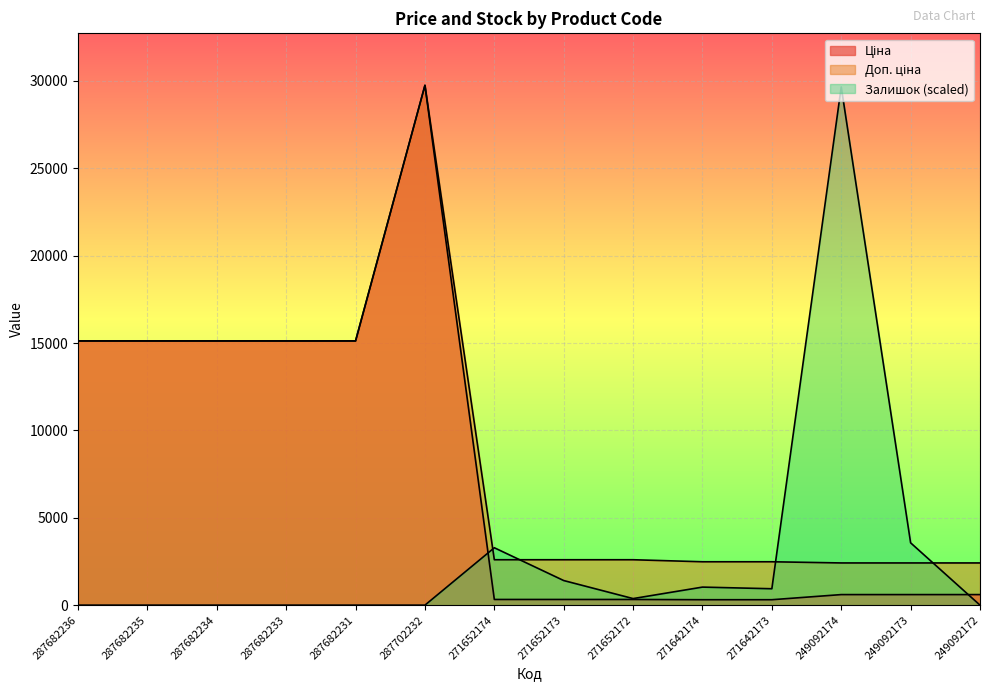

Reading left to right, transcribe all the data shown in this chart.

Ціна: 287682236=15120.0	287682235=15120.0	287682234=15120.0	287682233=15120.0	287682231=15120.0	287702232=29747.2	271652174=324.8	271652173=324.8	271652172=324.8	271642174=310.3	271642173=310.3	249092174=603.7	249092173=603.7	249092172=603.7
Доп. ціна: 287682236=15120.0	287682235=15120.0	287682234=15120.0	287682233=15120.0	287682231=15120.0	287702232=29747.2	271652174=2598.3	271652173=2598.3	271652172=2598.3	271642174=2482.4	271642173=2482.4	249092174=2414.8	249092173=2414.8	249092172=2414.8
Залишок: 287682236=0.0	287682235=0.0	287682234=0.0	287682233=0.0	287682231=0.0	287702232=0.0	271652174=3284.4	271652173=1407.6	271652172=375.4	271642174=1032.2	271642173=938.4	249092174=29653.4	249092173=3565.9	249092172=0.0